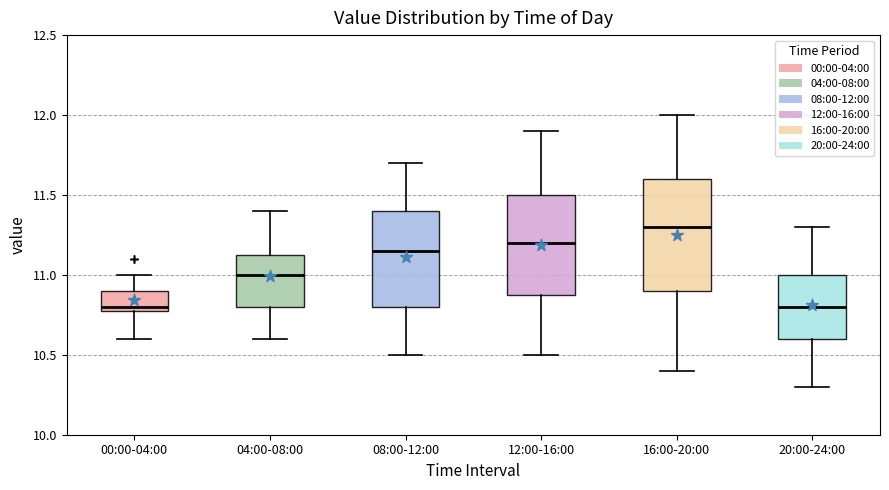

Where is the upper edge of the box for 04:00-08:00 on the y-axis? The values are not printed on the chart, so give them approximately, as read against the axis.

11.15